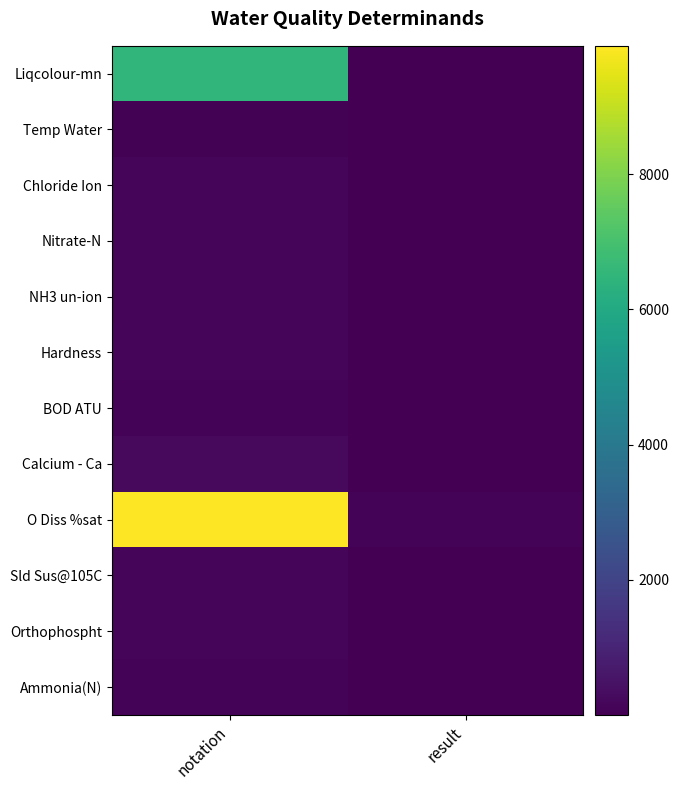

What is the difference between the highest and lowest values at notation?

9825.0